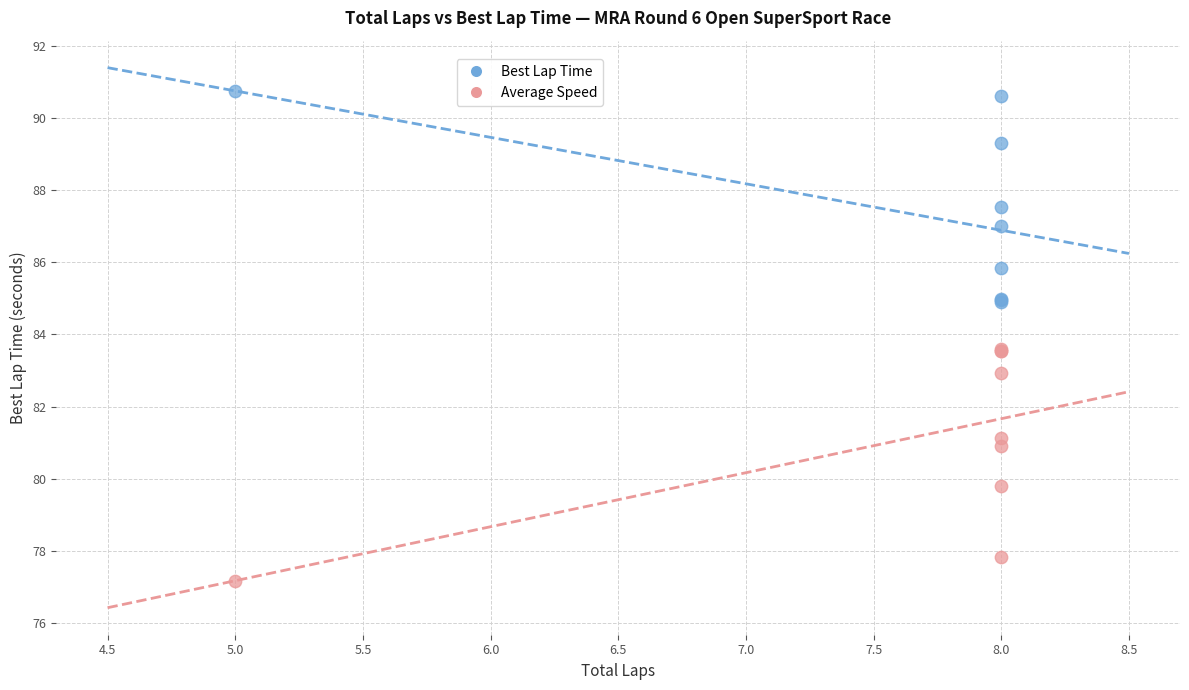

What is the X range (max minus min) for the scatter plot?

3.0